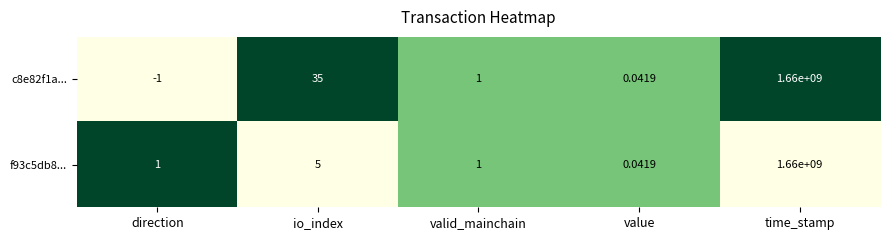

At which label is f93c5db8... closest to 830000000?

io_index